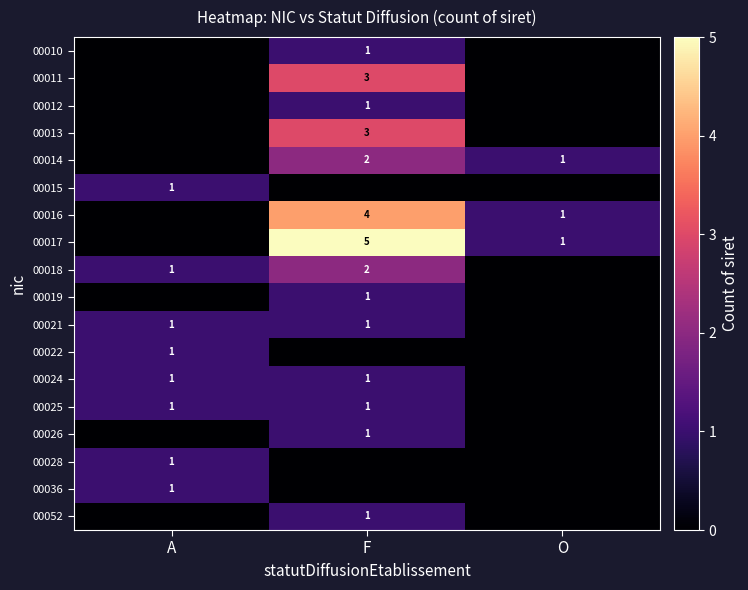

Is it true that 00028 equals 0 at A?

False